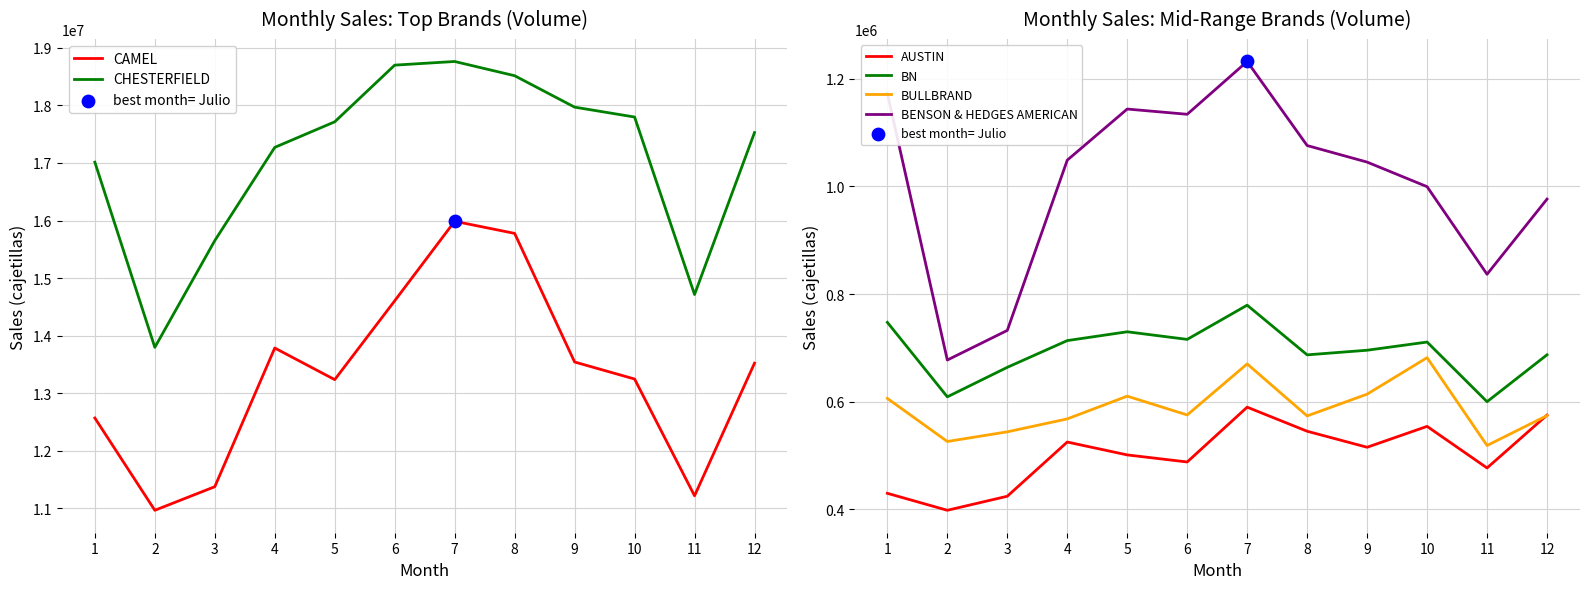

Which series has the largest Y range (max minus min)?

CAMEL